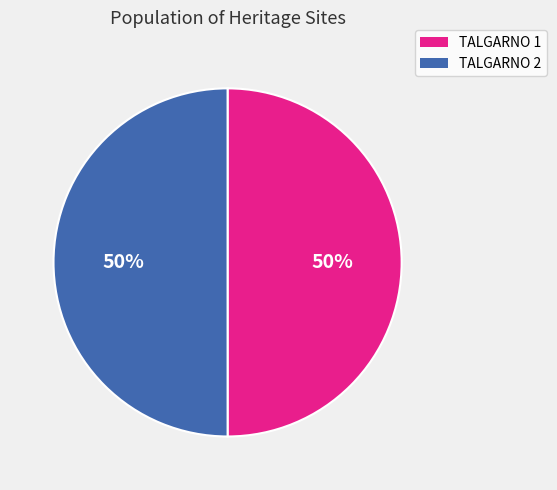

What is the ratio of the value at TALGARNO 2 to the value at TALGARNO 1?

1.0